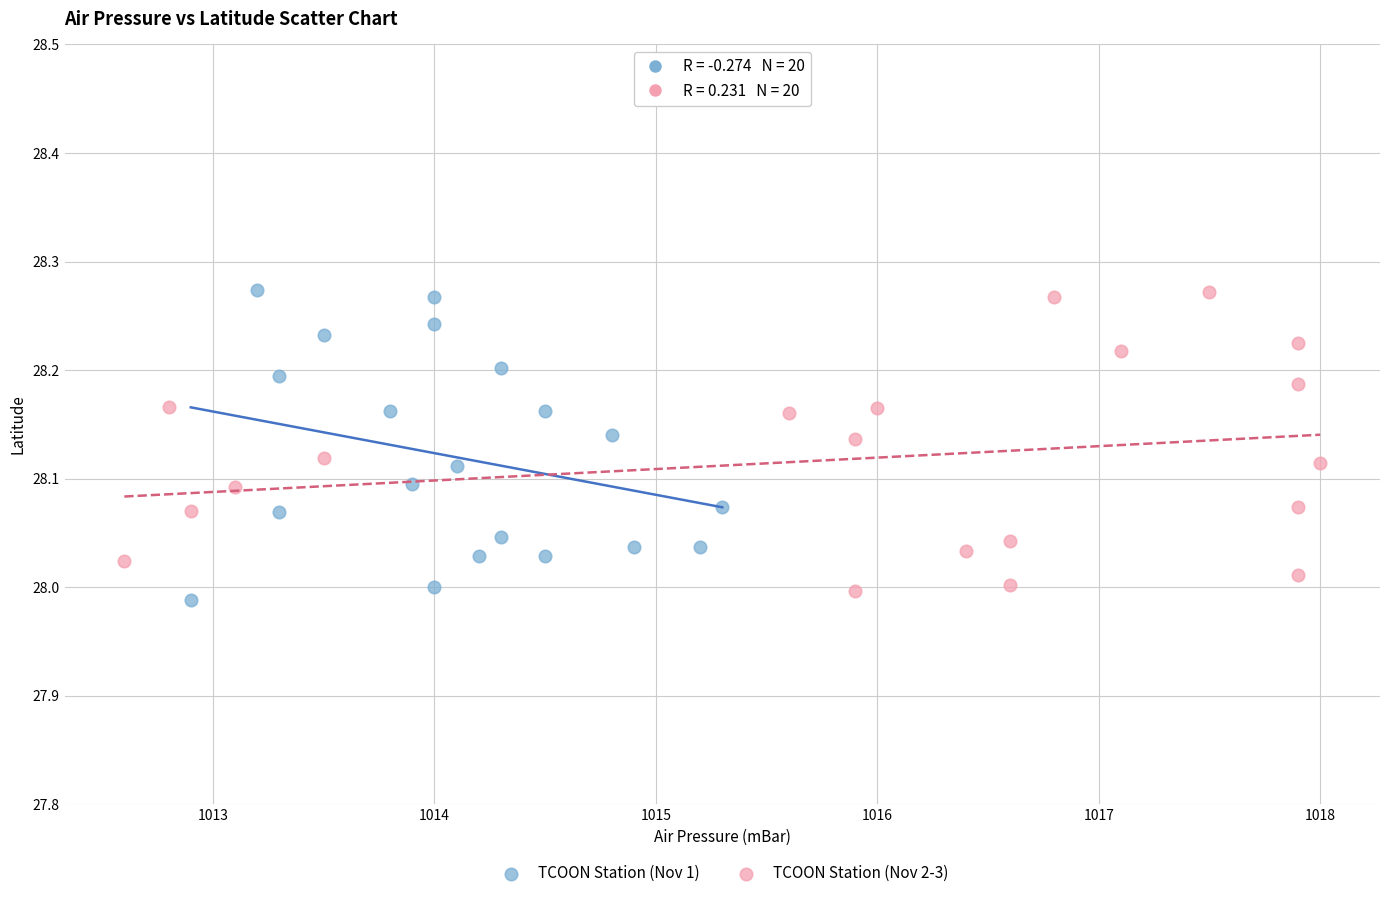

What are all the series names shown in the legend?

TCOON Station (Nov 1), TCOON Station (Nov 2-3)